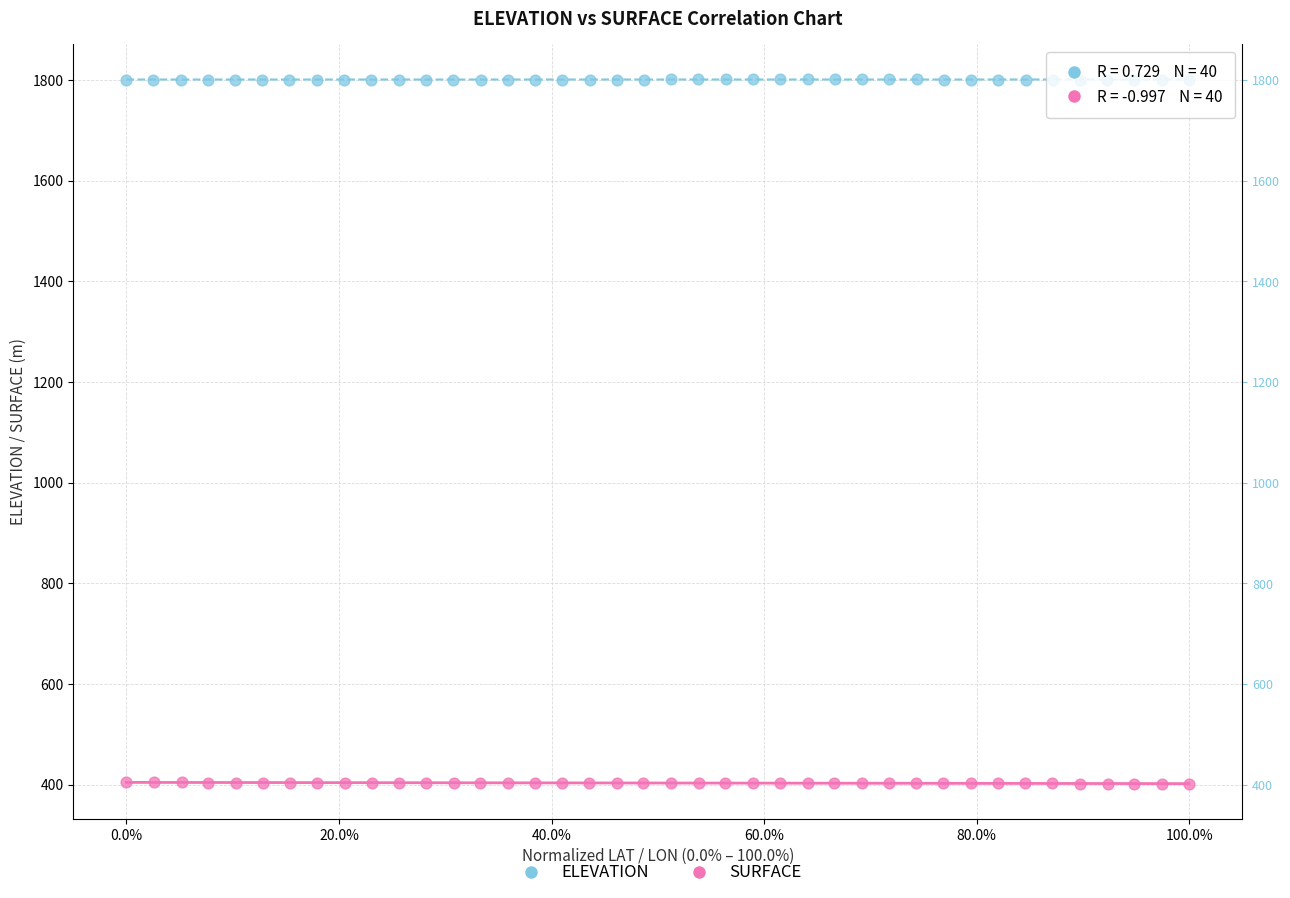

Which series contains the highest Y value?

ELEVATION